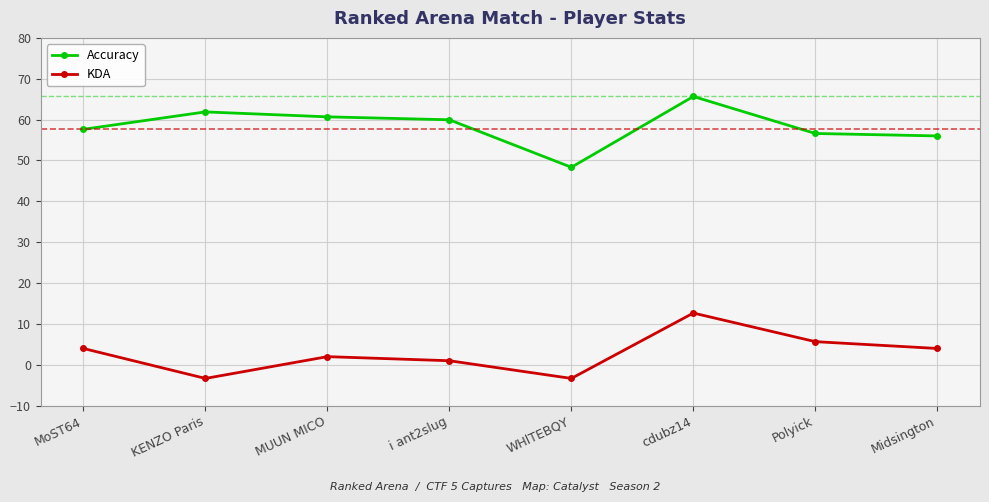

True or false: KDA and Accuracy intersect in this chart.

False